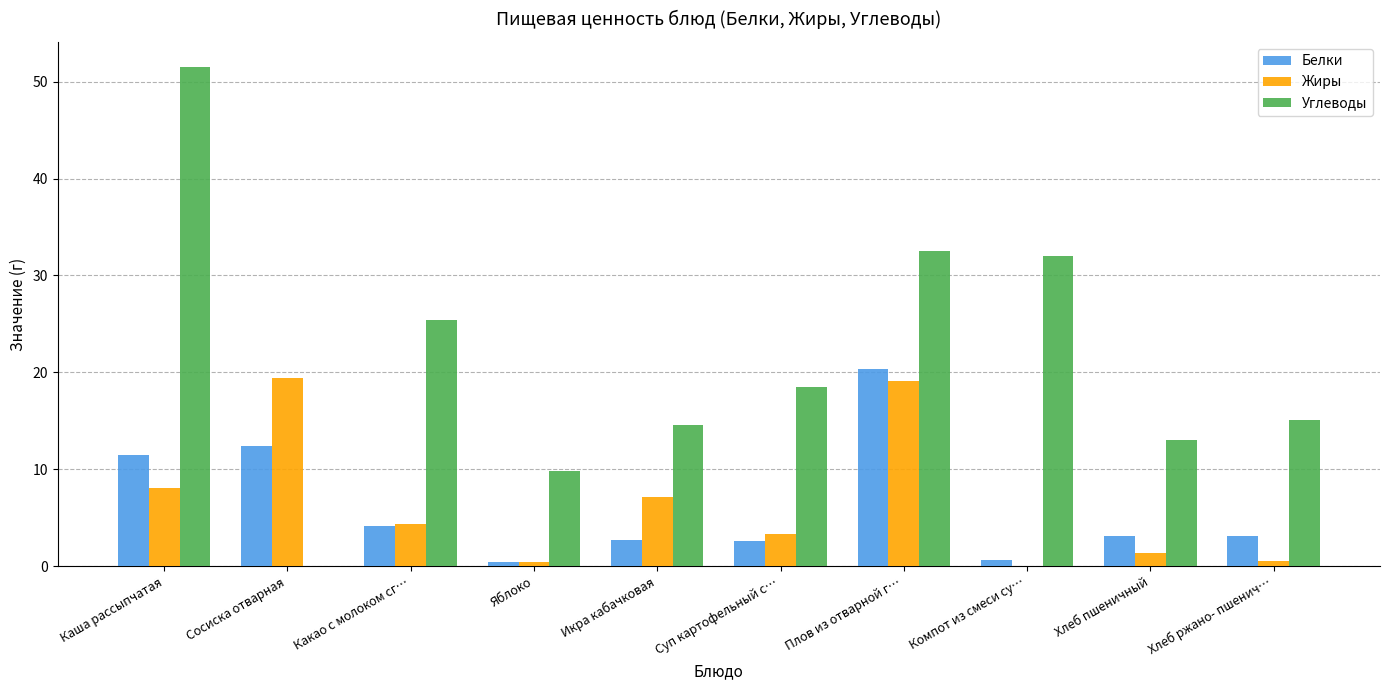

Which series changed the most between Яблоко and Компот из смеси су…?

Углеводы